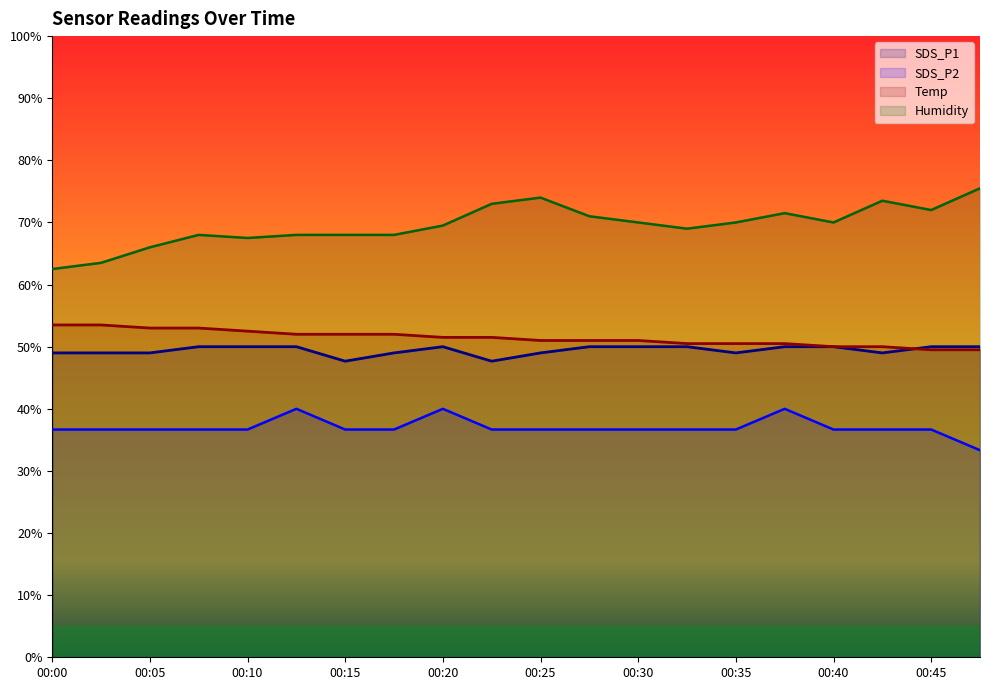

At which label does Temp reach its minimum?

00:45